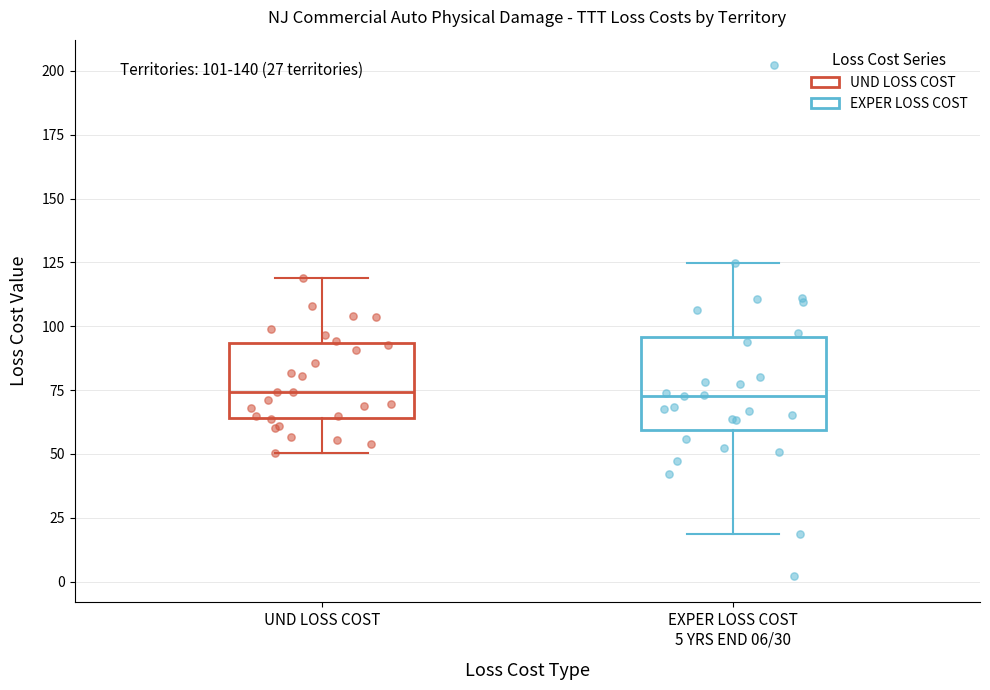

Comparing the boxes themselves (not the whiskers), which one is the tallest?

EXPER LOSS COST 5 YRS END 06/30